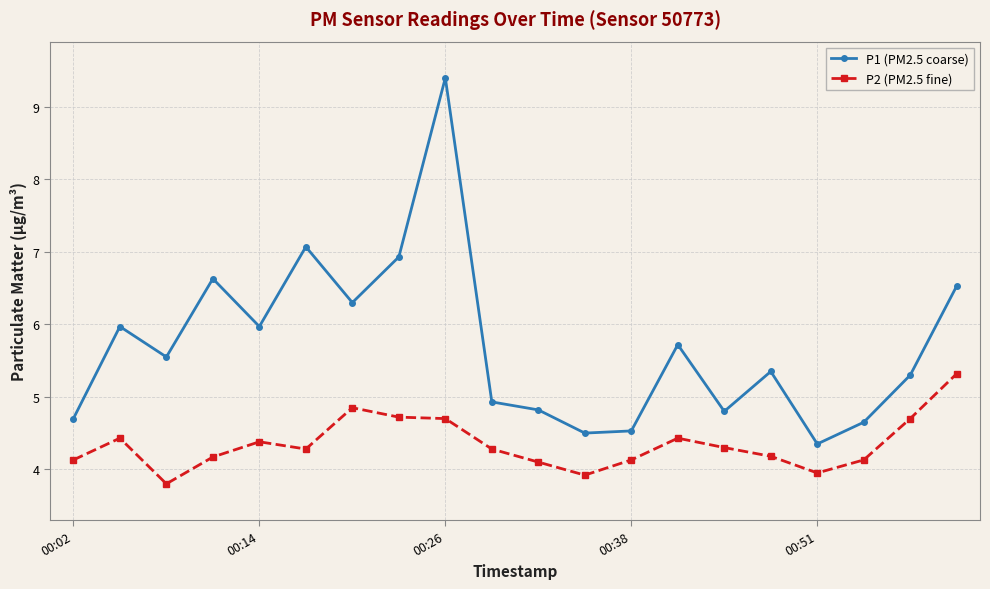

Which series has the largest total across all categories?

P1 (PM2.5 coarse)